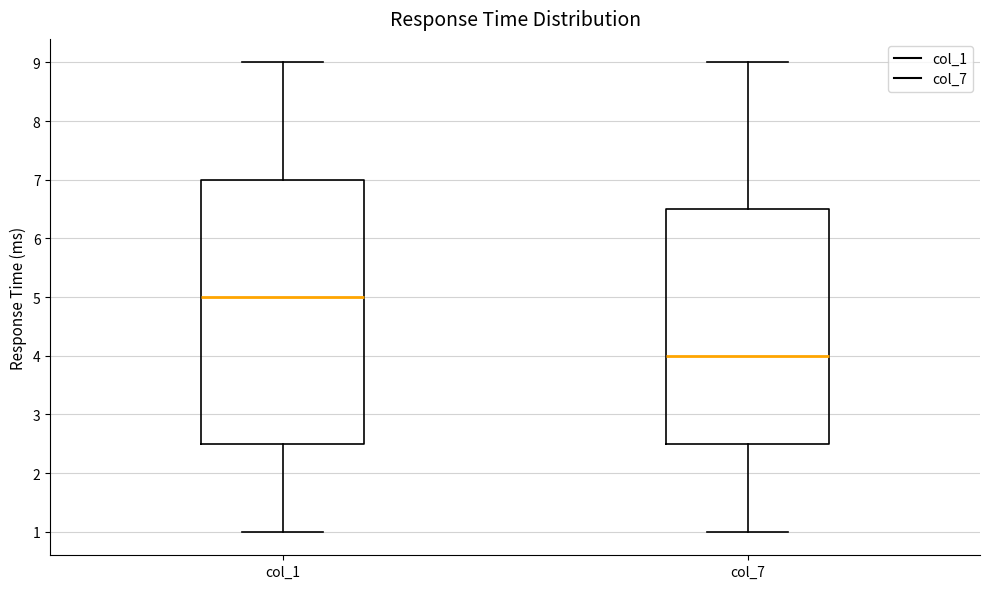

Where does the lower whisker of the box for col_1 end on the y-axis? The values are not printed on the chart, so give them approximately, as read against the axis.

1.0